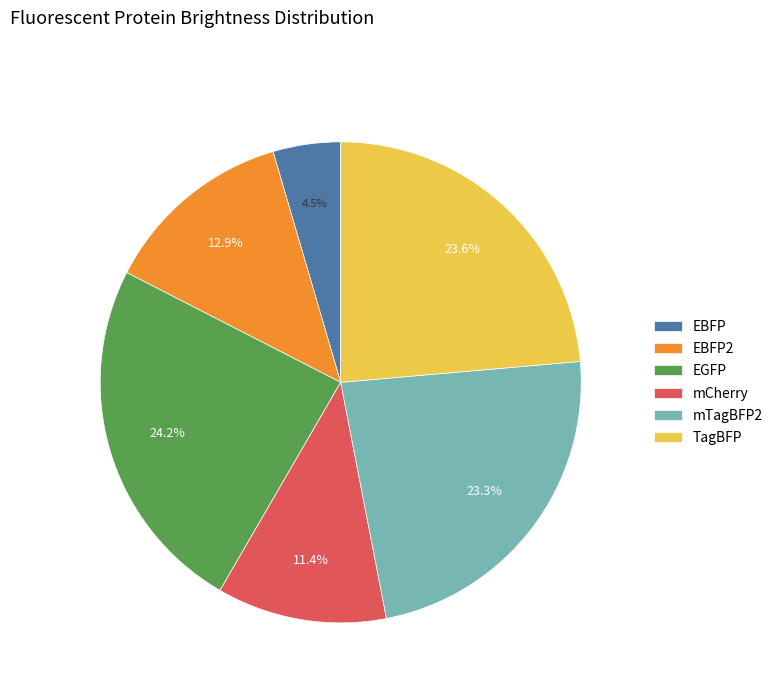

What percentage do EGFP and mCherry together represent?

35.6%